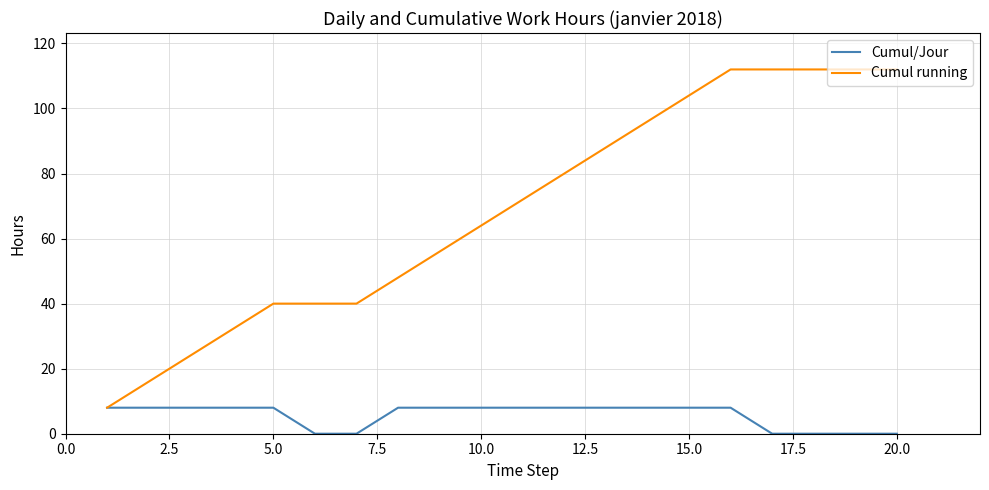

Which series has the largest range (max minus min)?

Cumul running